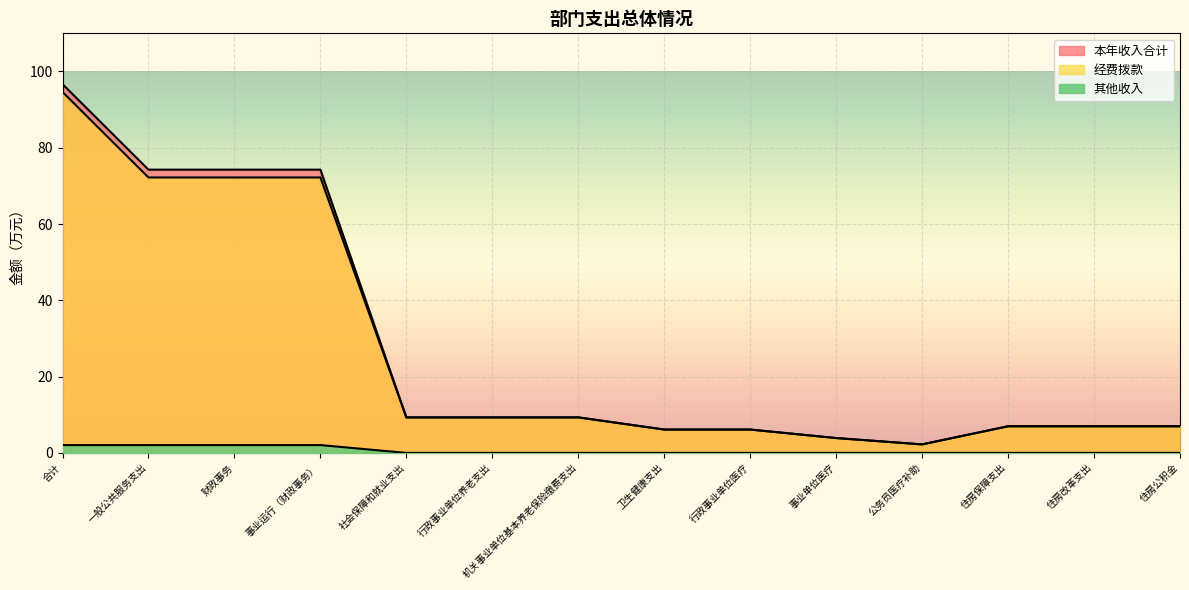

Rank the series by their maximum value, from lowest to highest.

其他收入, 经费拨款, 本年收入合计